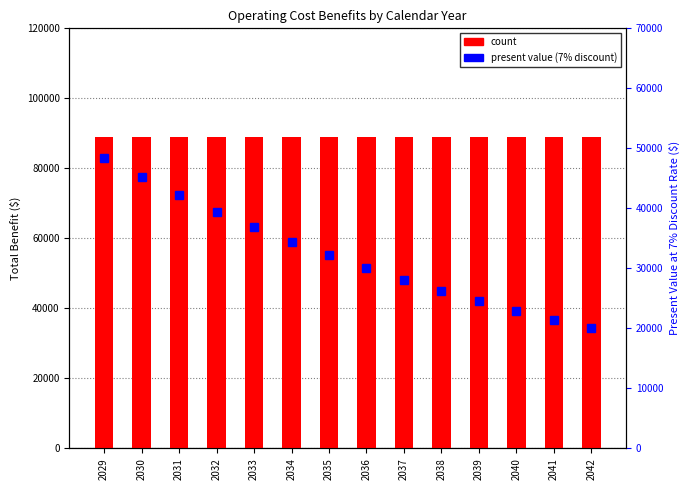

What is the value of the percentile rank within the sample bar at the 8th from the left?

30113.5